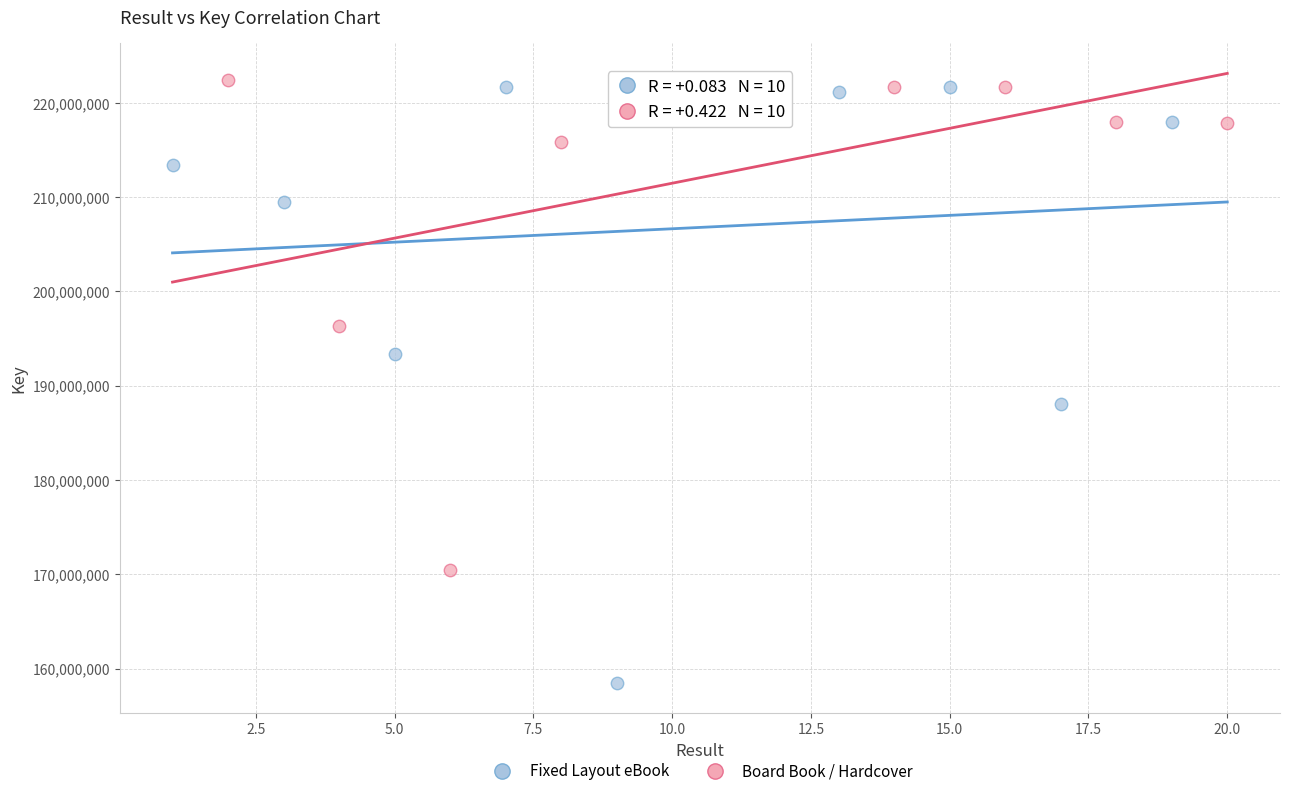

Which series contains the lowest Y value?

Fixed Layout eBook